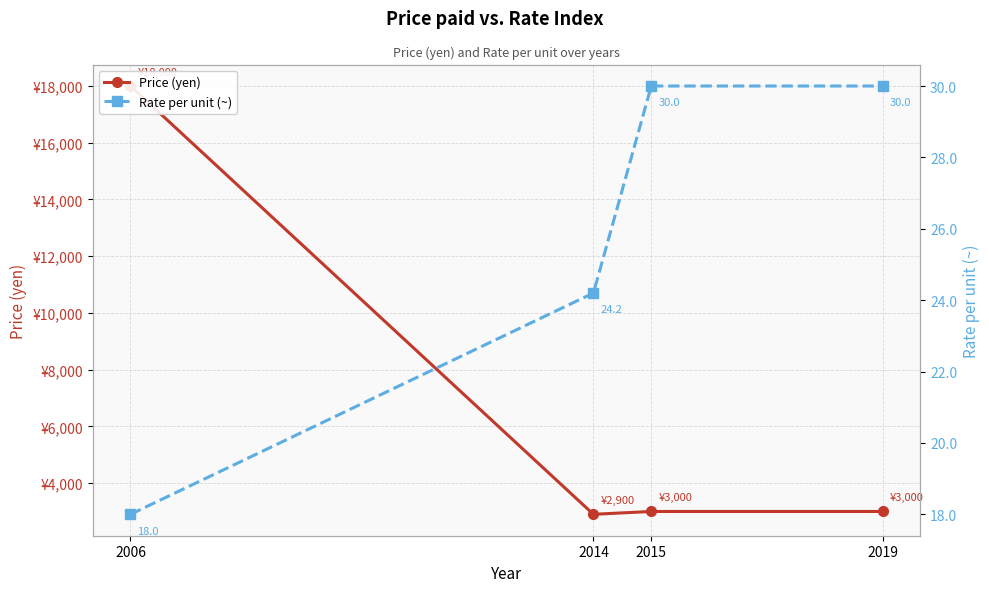

List the labels in order of Price (yen) value, largest first.

2006, 2015, 2019, 2014